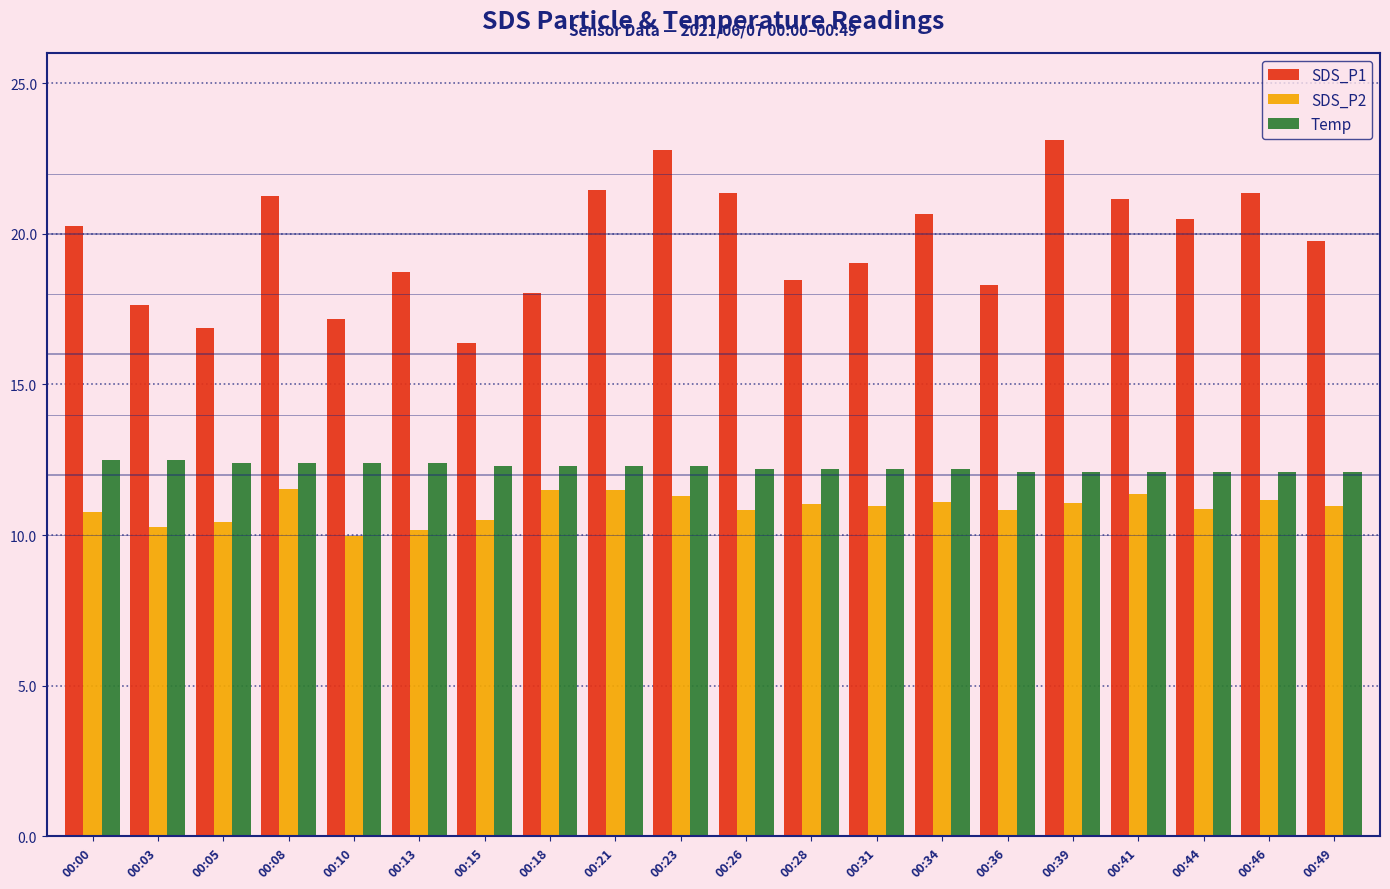

What is the total value across all series at 00:00?

43.5